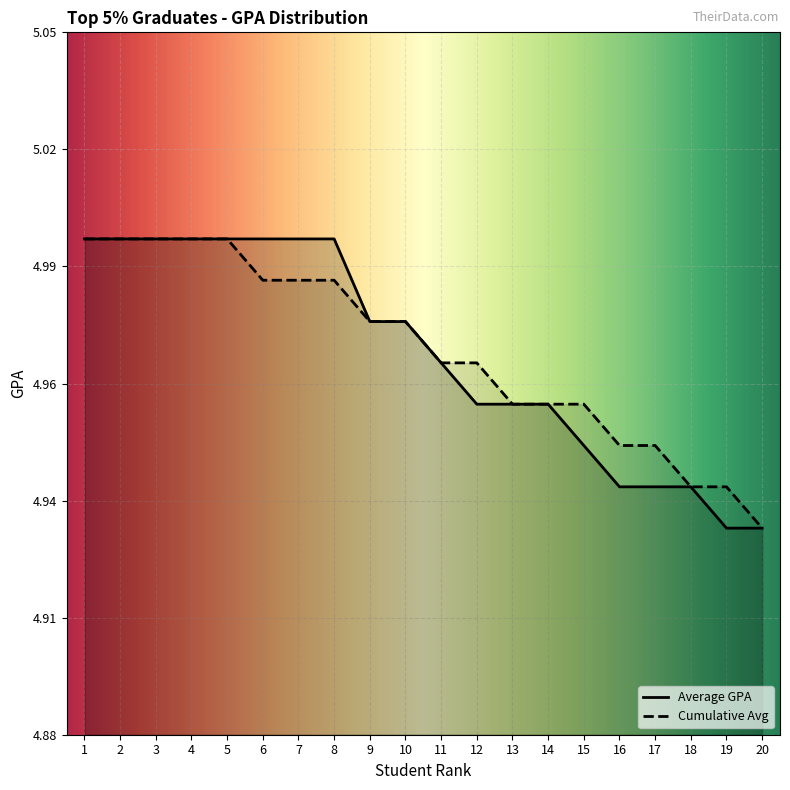

What is the value of the Average GPA point at the 4th from the left?

5.0